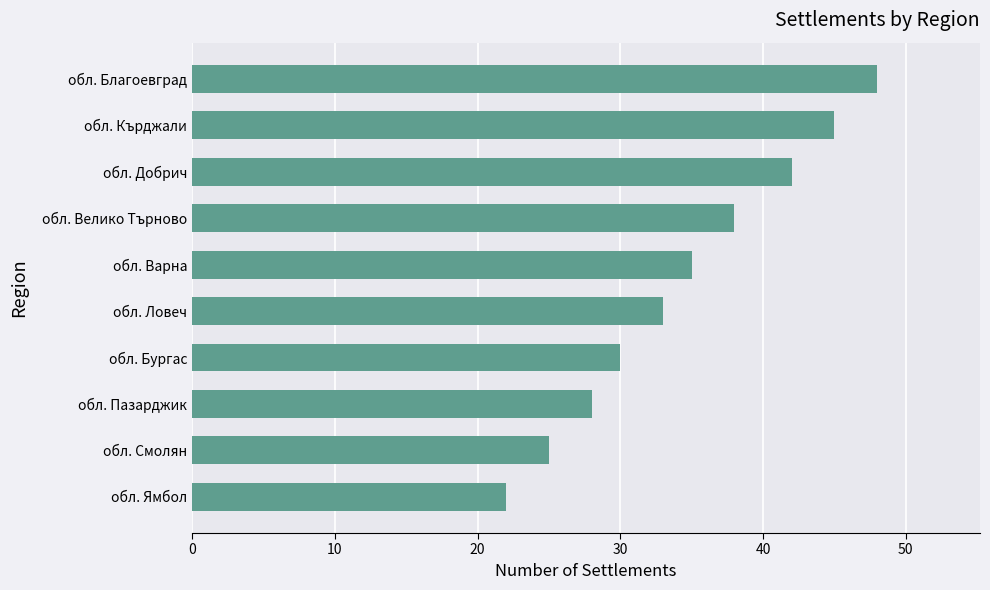

What is the smallest value displayed?

22